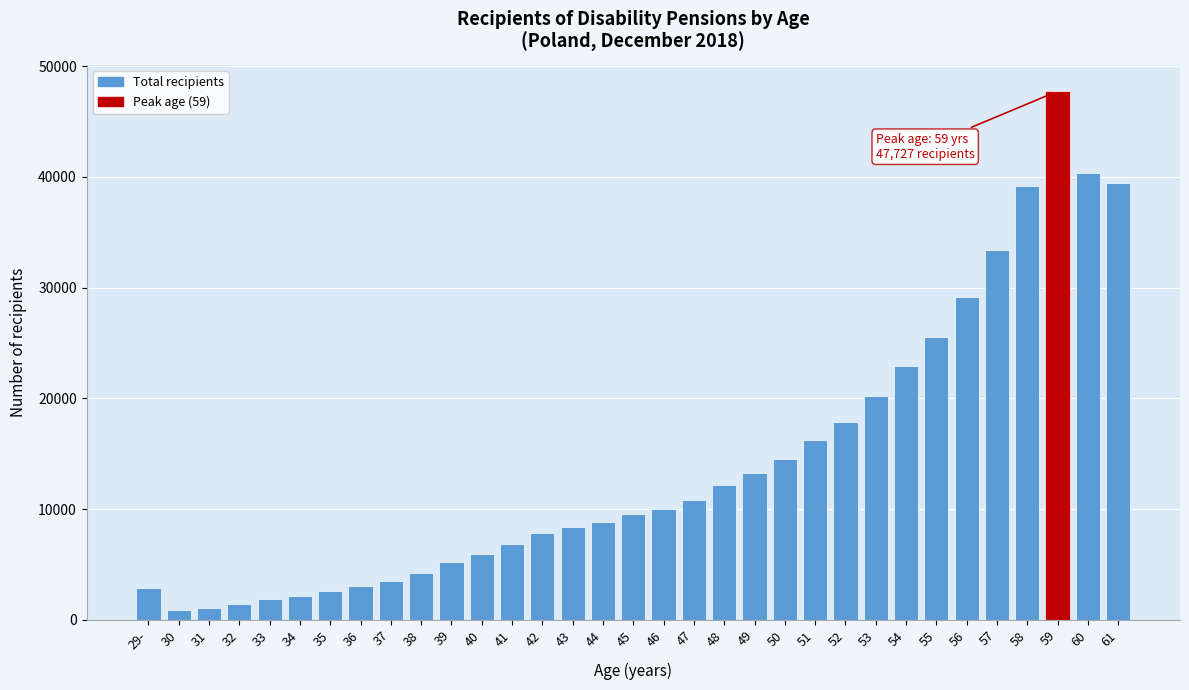

The value at 54 is 9726. True or false?

False